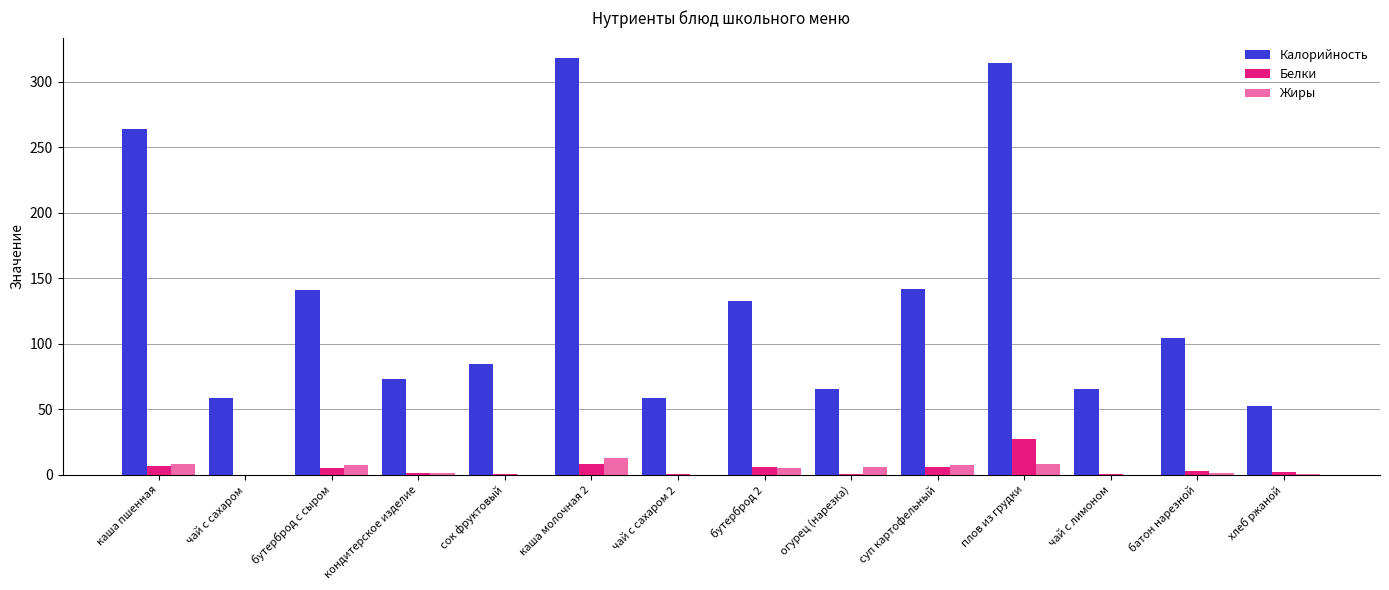

Are the bars grouped side by side (vs. stacked)?

Yes